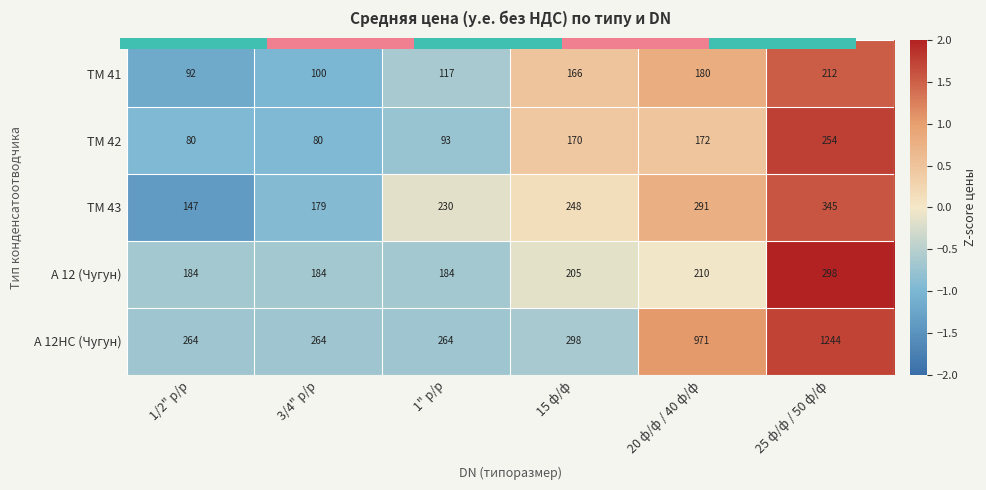

Which has a higher value, 3/4" р/р or 1" р/р?

1" р/р